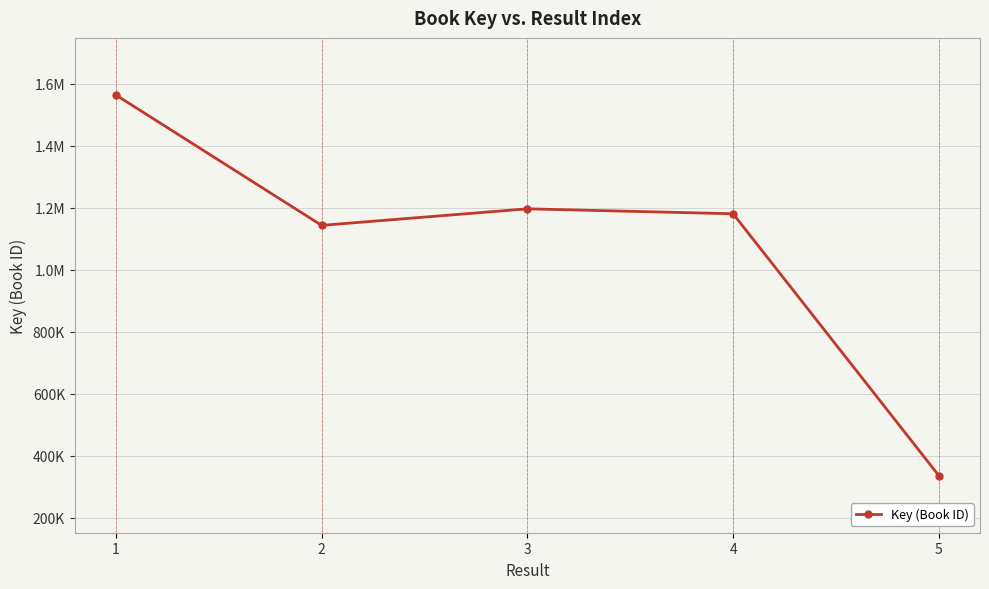

Where is the first local minimum?

2